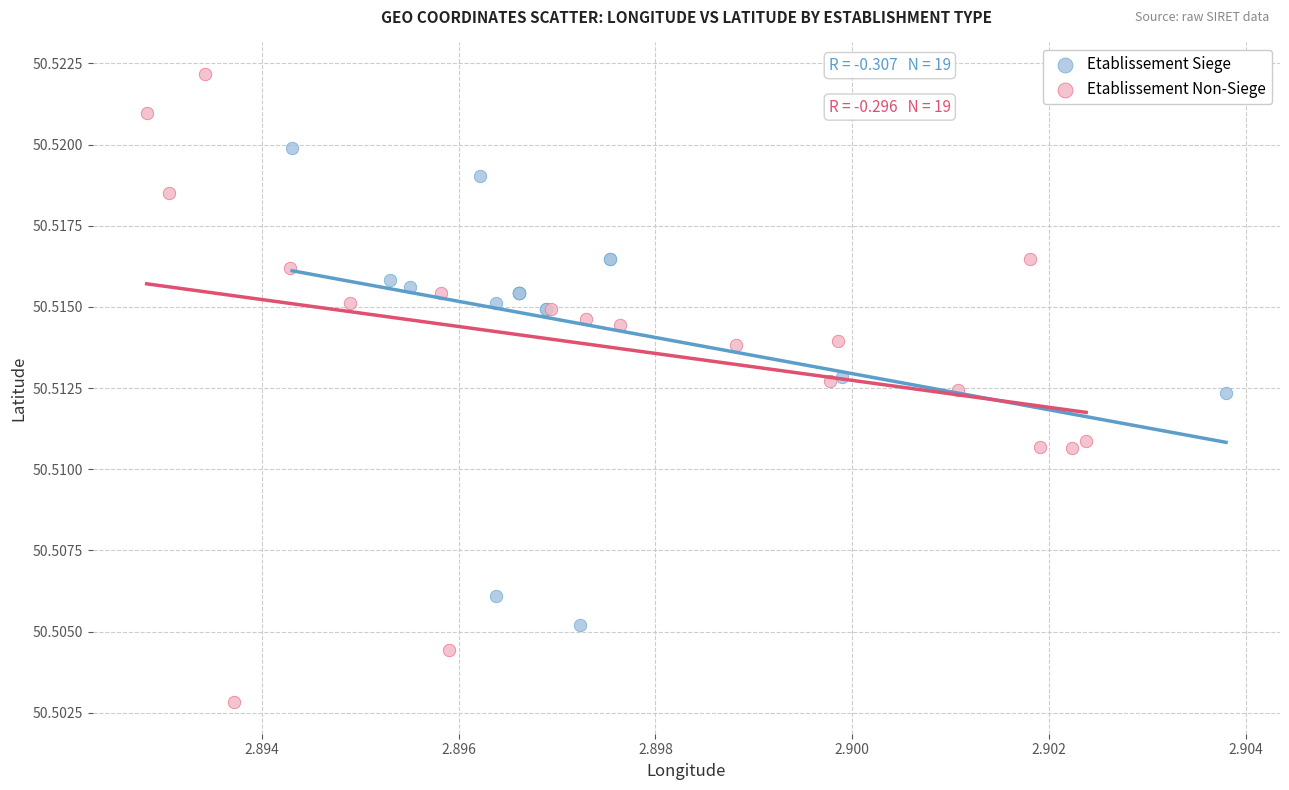

Which series has the widest spread of Y values?

Etablissement Non-Siege